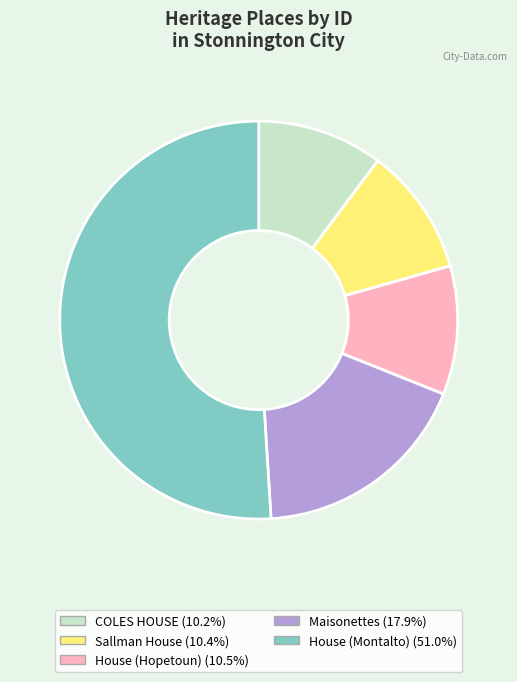

Which slice represents more than half of the pie?

House (Montalto)